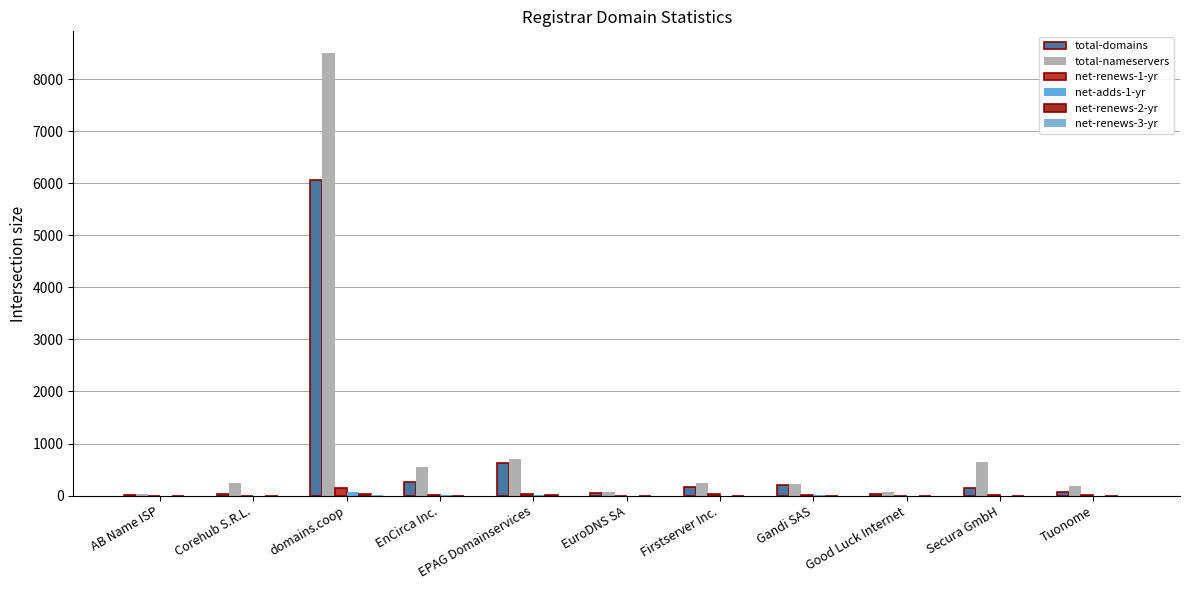

Rank the categories by net-renews-2-yr value from lowest to highest.

AB Name ISP, Corehub S.R.L., EnCirca Inc., Firstserver Inc., Gandi SAS, Good Luck Internet, Secura GmbH, Tuonome, EuroDNS SA, EPAG Domainservices, domains.coop